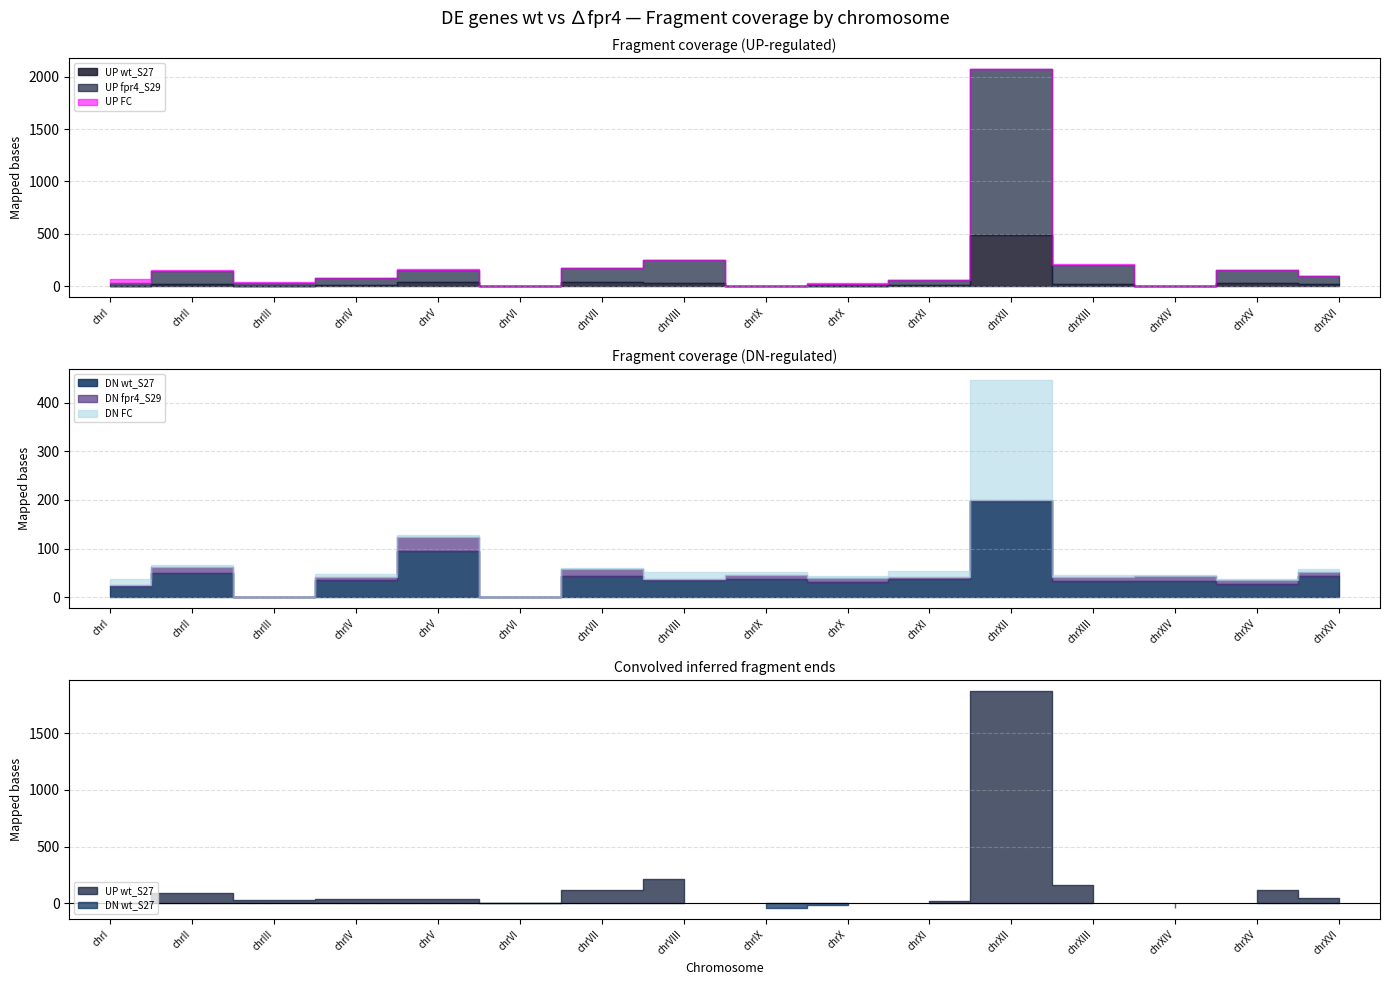

Is this an area chart (filled region under the line)?

No